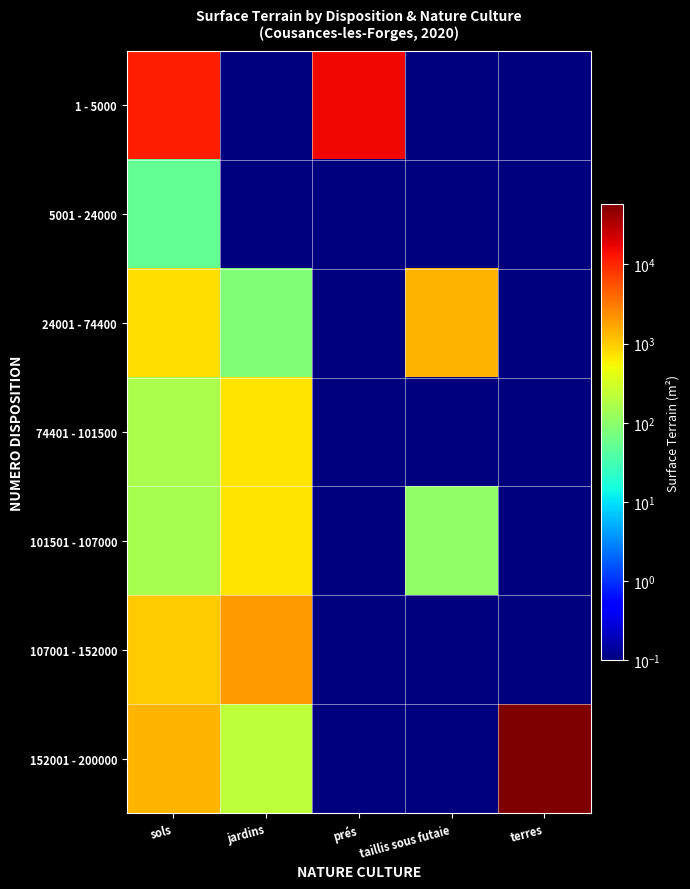

At which category does the chart reach its minimum across all series?

jardins